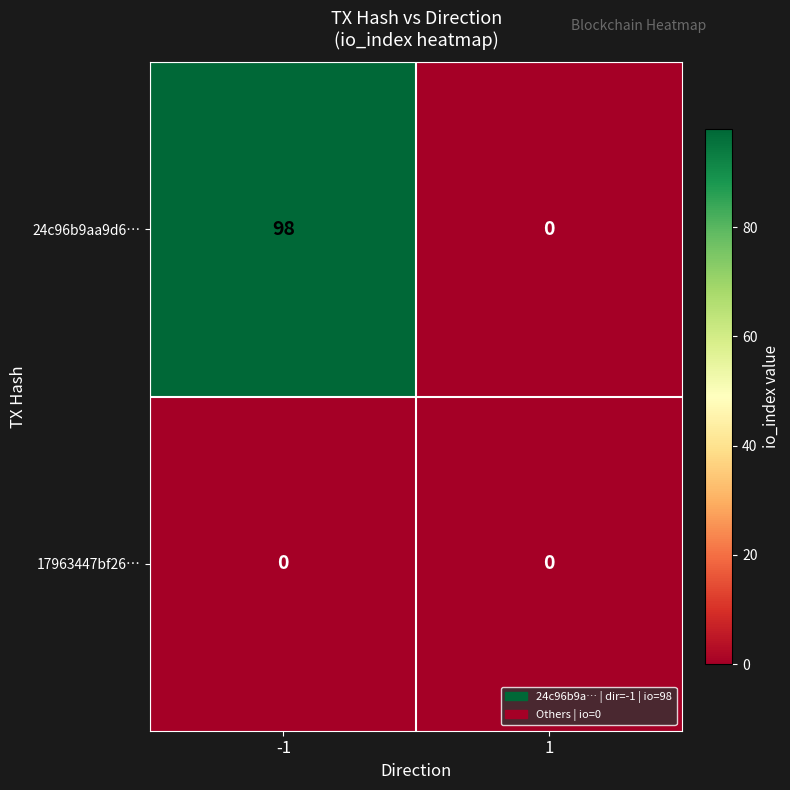

Reading left to right, what are all the values shown in this chart?

24c96b9aa9d6…: 98	0
17963447bf26…: 0	0